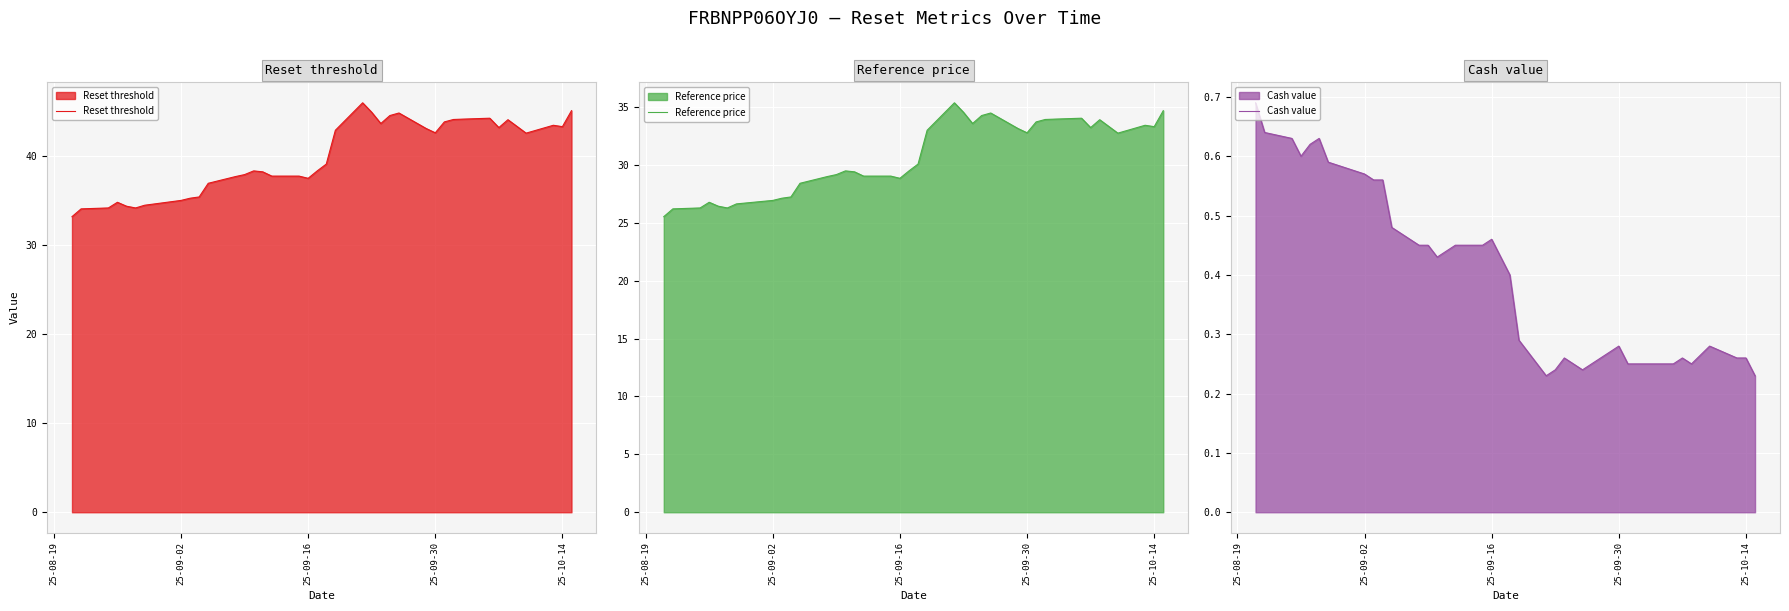

What is the maximum value for Cash value?

0.7